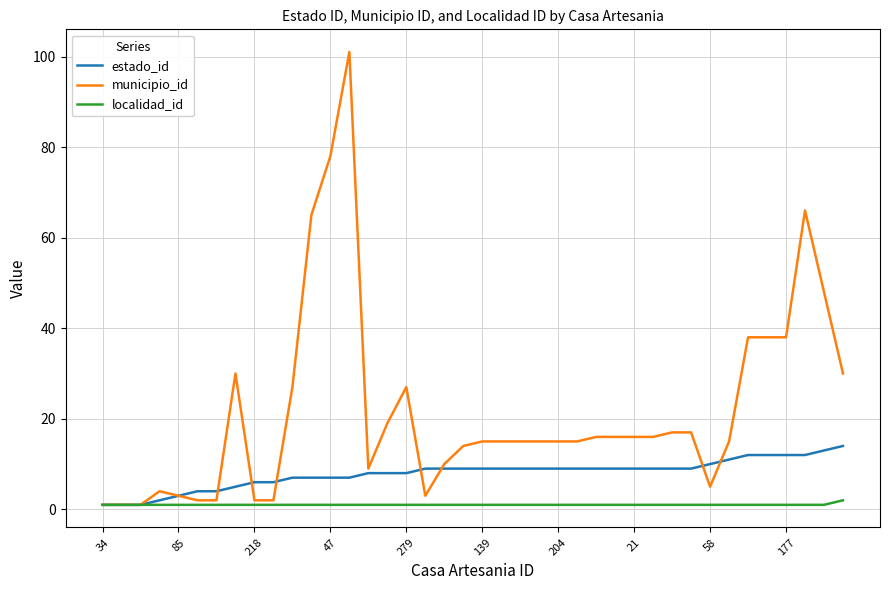

What is the highest value of the estado_id series?

14